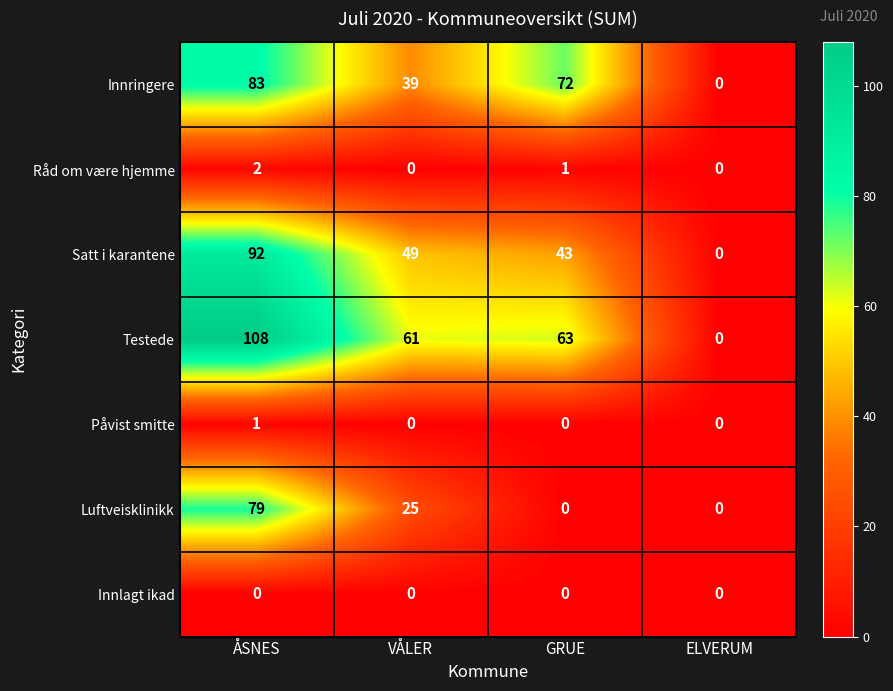

Count the Råd om være hjemme values in the range 0 to 2.

4